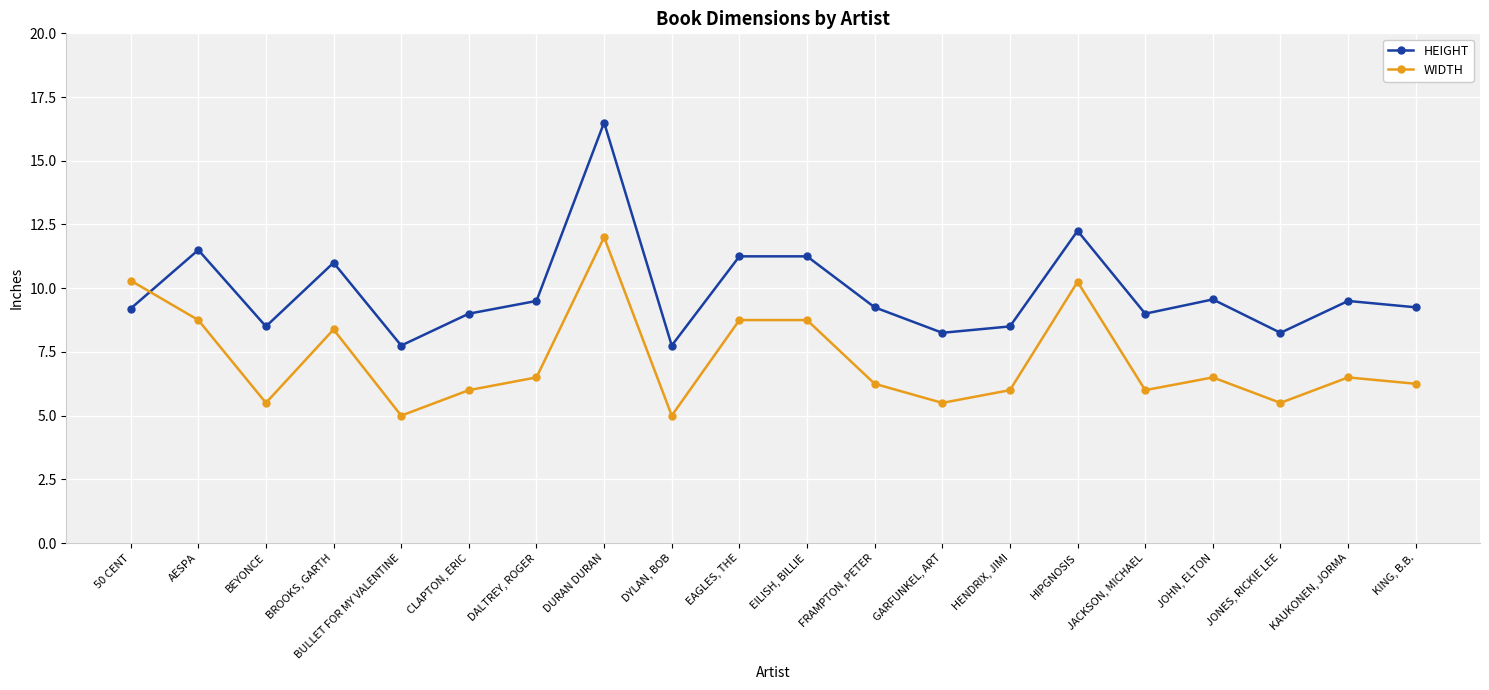

Does the chart have visible grid lines?

Yes